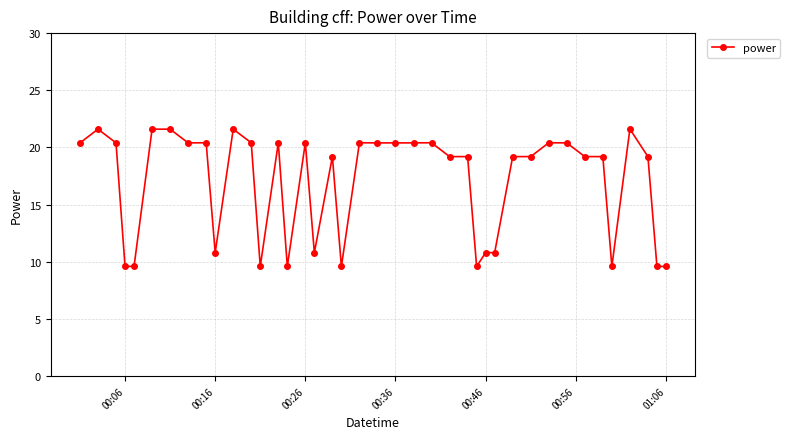

Reading right to left, extract all data points from this chart.

9.6	9.6	19.2	21.6	9.6	19.2	19.2	20.4	20.4	19.2	19.2	10.8	10.8	9.6	19.2	19.2	20.4	20.4	20.4	20.4	20.4	9.6	19.2	10.8	20.4	9.6	20.4	9.6	20.4	21.6	10.8	20.4	20.4	21.6	21.6	9.6	9.6	20.4	21.6	20.4